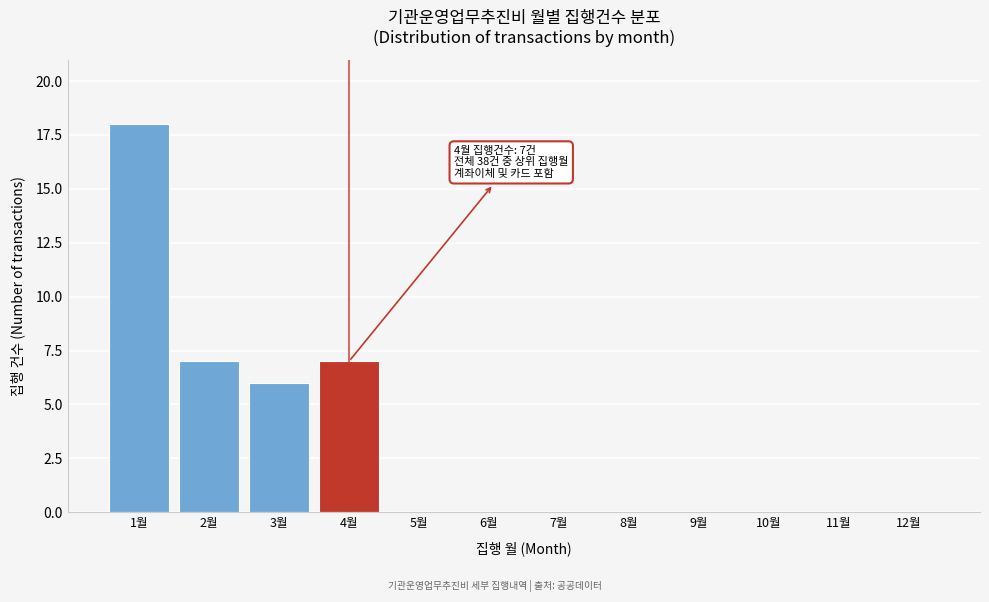

Reading left to right, transcribe all the data shown in this chart.

1월=18	2월=7	3월=6	4월=7	5월=0	6월=0	7월=0	8월=0	9월=0	10월=0	11월=0	12월=0